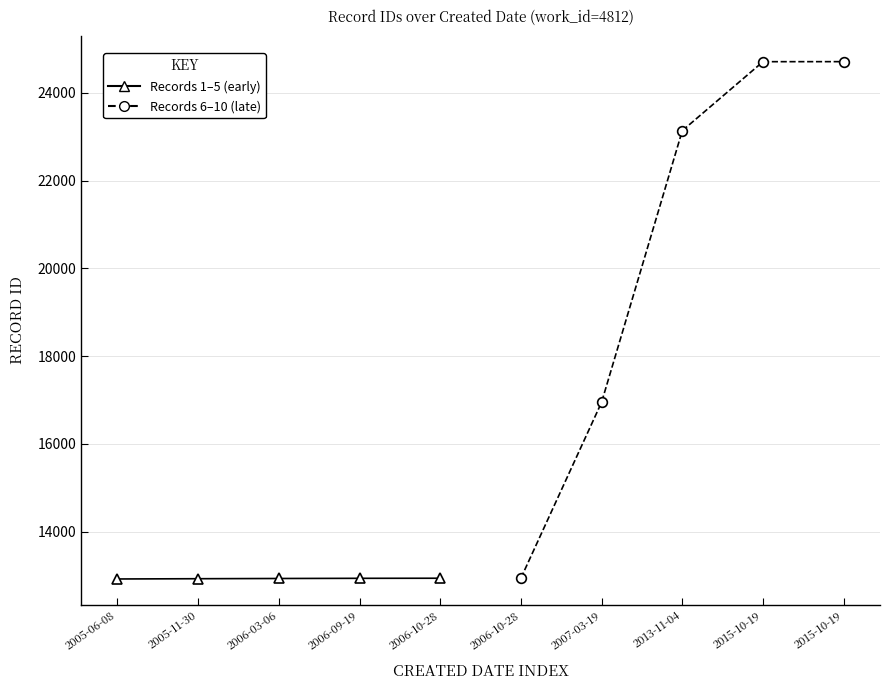

True or false: Records 6–10 (late) and Records 1–5 (early) cross at least once.

False